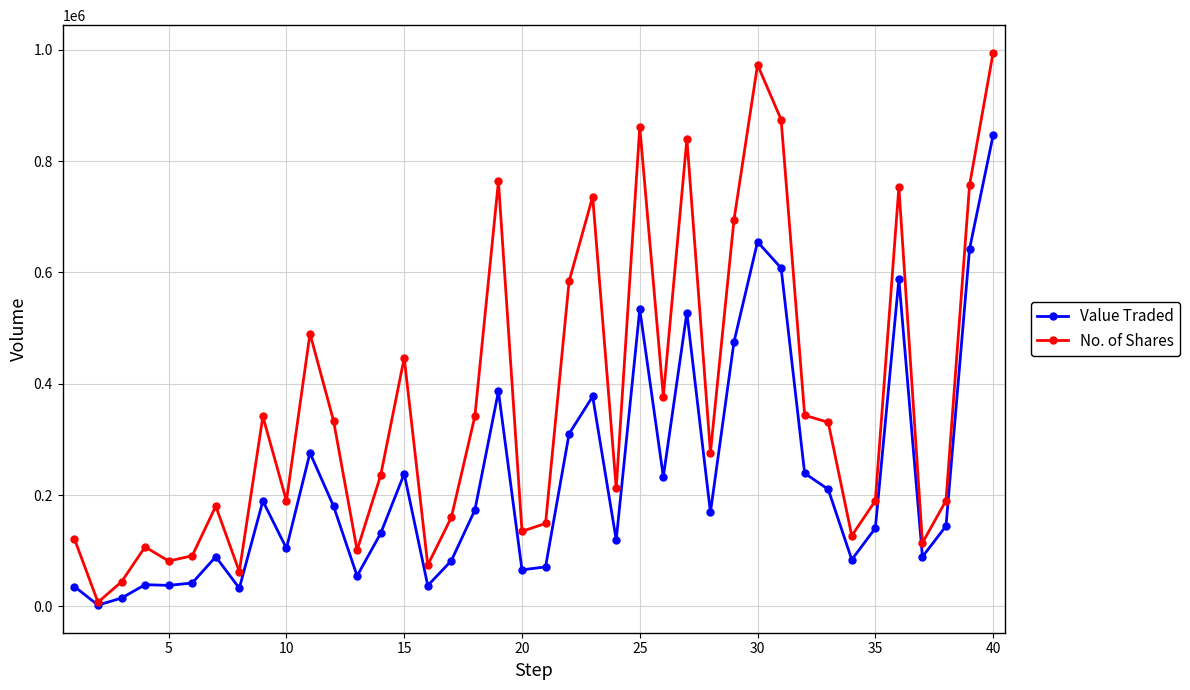

At how many categories does at least one series exceed 820585?

5